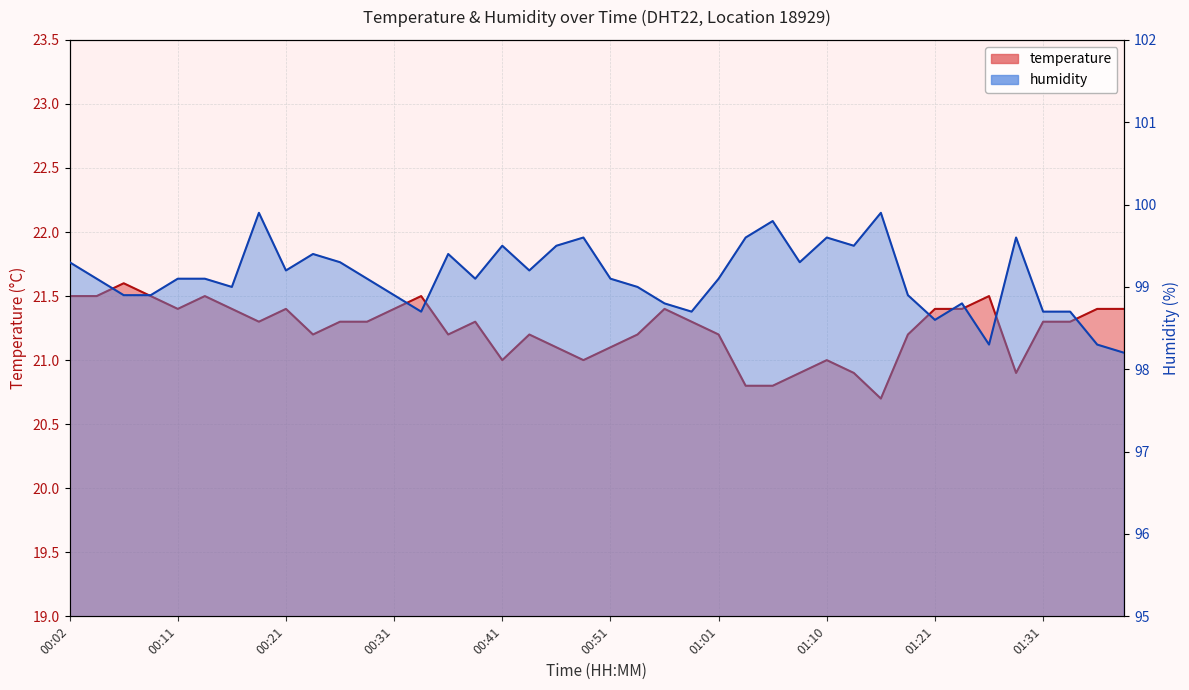

What is the sum of all temperature values?

849.7